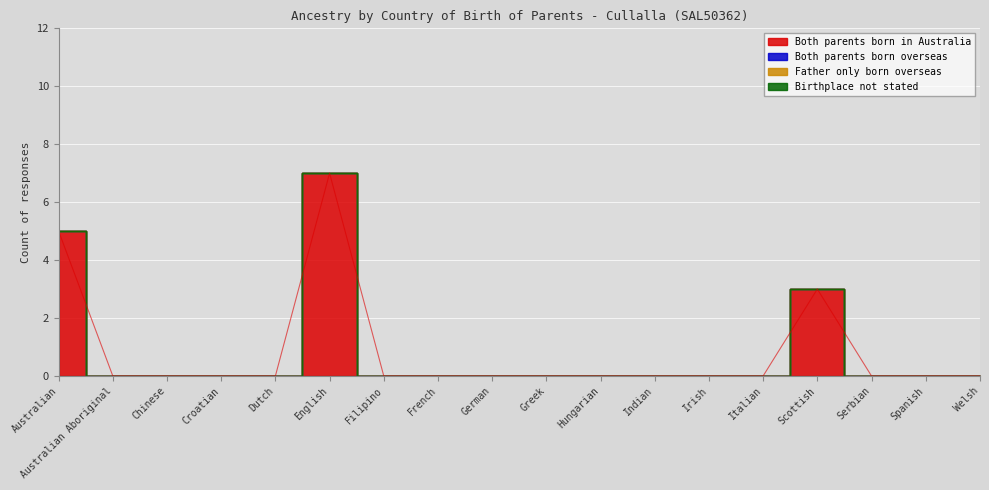

Reading left to right, transcribe all the data shown in this chart.

Both parents born in Australia: Australian=5	Australian Aboriginal=0	Chinese=0	Croatian=0	Dutch=0	English=7	Filipino=0	French=0	German=0	Greek=0	Hungarian=0	Indian=0	Irish=0	Italian=0	Scottish=3	Serbian=0	Spanish=0	Welsh=0
Both parents born overseas: Australian=0	Australian Aboriginal=0	Chinese=0	Croatian=0	Dutch=0	English=0	Filipino=0	French=0	German=0	Greek=0	Hungarian=0	Indian=0	Irish=0	Italian=0	Scottish=0	Serbian=0	Spanish=0	Welsh=0
Father only born overseas: Australian=0	Australian Aboriginal=0	Chinese=0	Croatian=0	Dutch=0	English=0	Filipino=0	French=0	German=0	Greek=0	Hungarian=0	Indian=0	Irish=0	Italian=0	Scottish=0	Serbian=0	Spanish=0	Welsh=0
Birthplace not stated: Australian=0	Australian Aboriginal=0	Chinese=0	Croatian=0	Dutch=0	English=0	Filipino=0	French=0	German=0	Greek=0	Hungarian=0	Indian=0	Irish=0	Italian=0	Scottish=0	Serbian=0	Spanish=0	Welsh=0